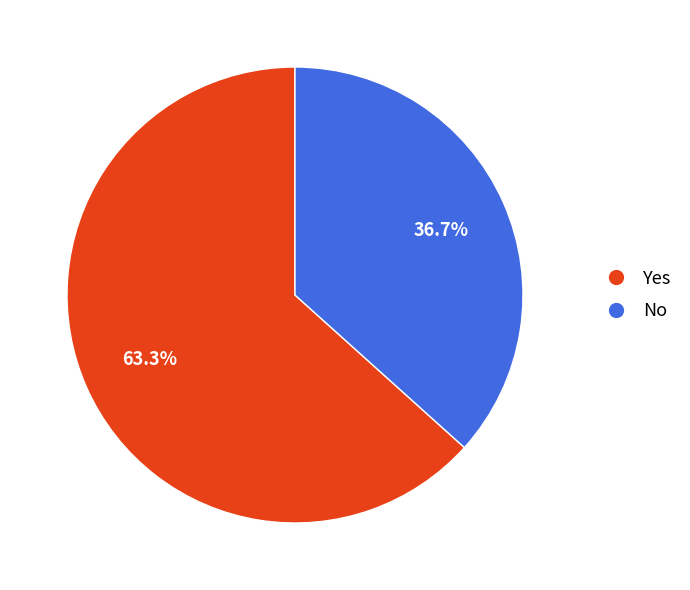

What is the ratio of the value at Yes to the value at No?

1.7